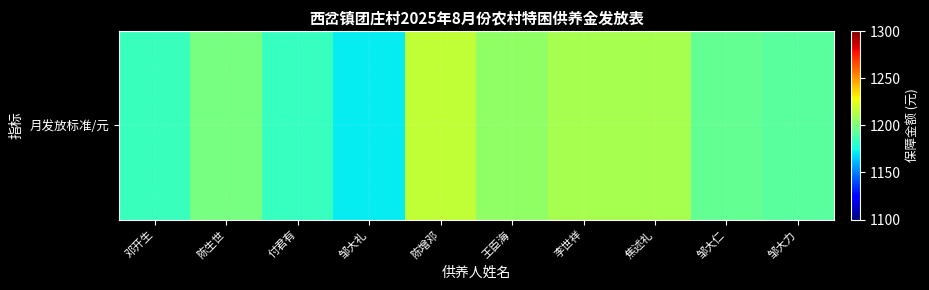

Rank the categories by value from lowest to highest.

邹大礼, 付君有, 邓开生, 邹大力, 邹大仁, 陈生世, 王臣海, 李世祥, 焦述礼, 陈增邓